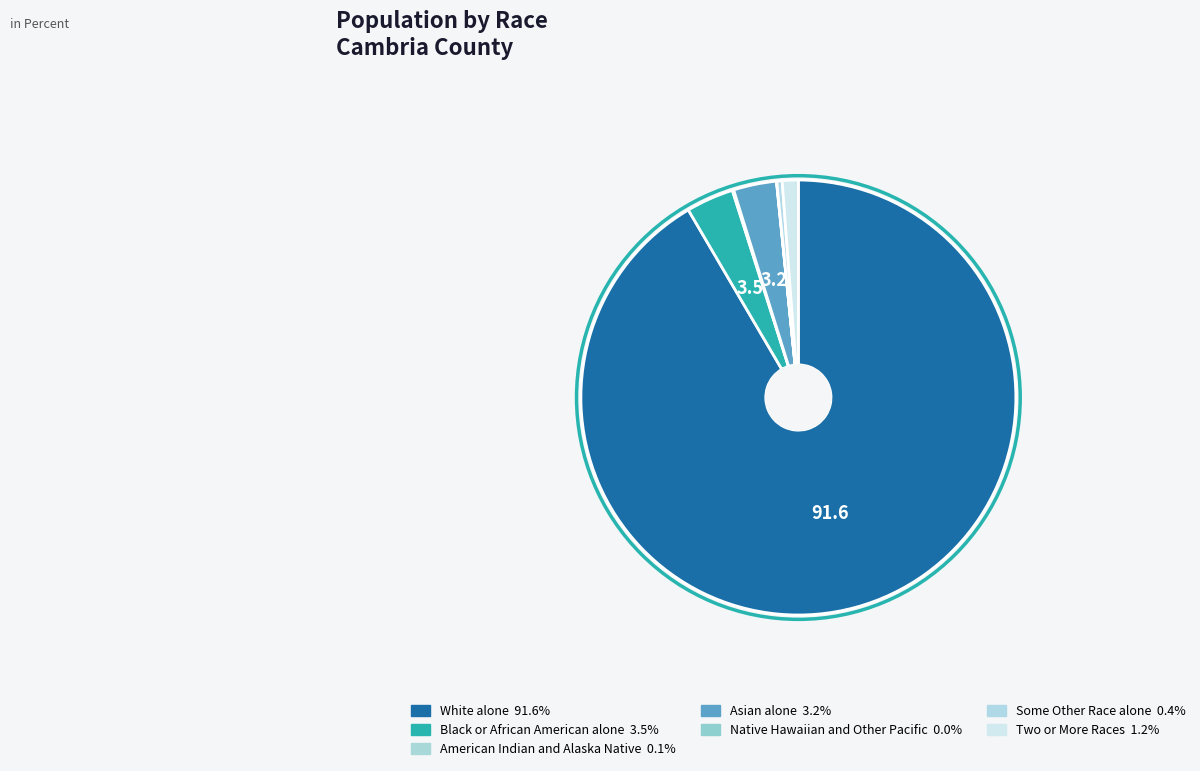

How many slices are in this pie chart?

7